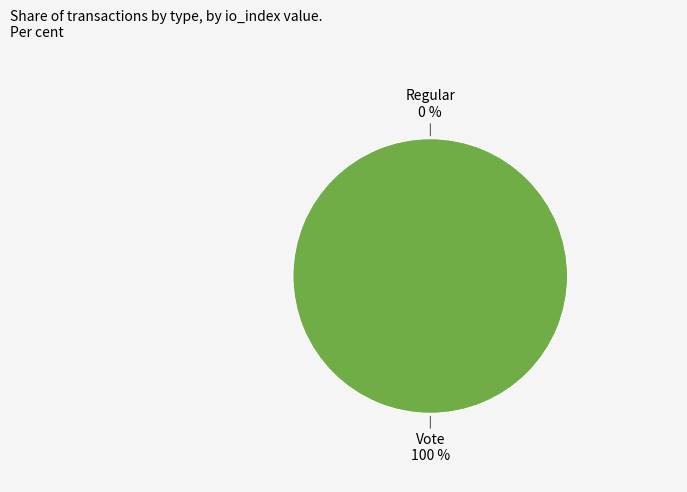

Does Regular represent more than half of the total?

No